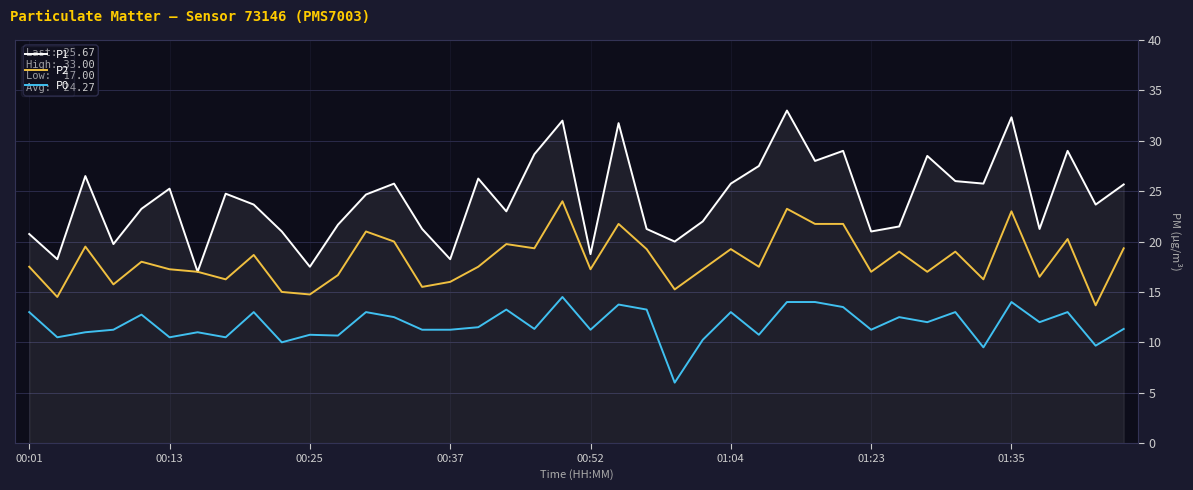

Which series has the widest spread of values?

P1